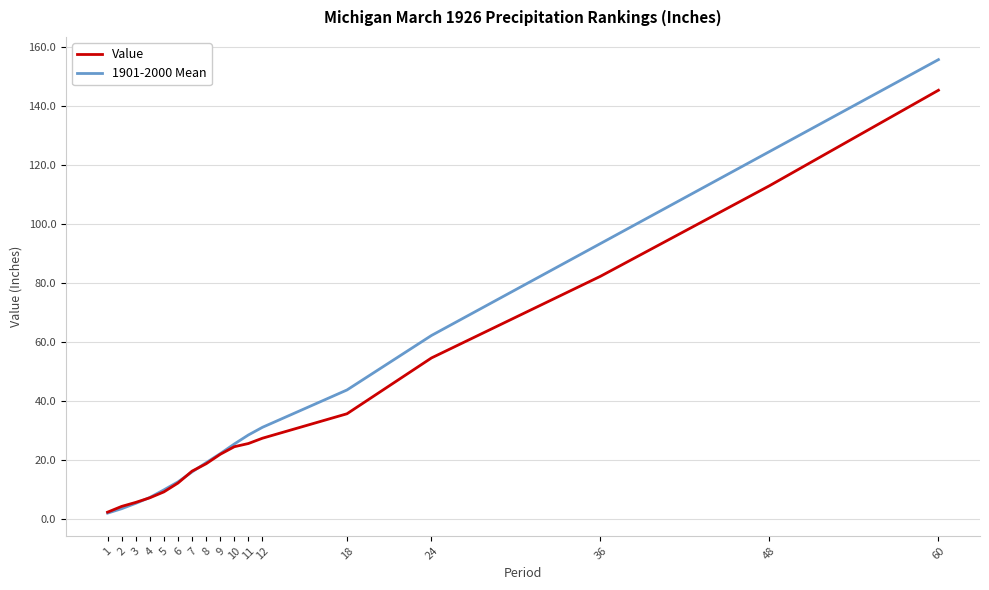

How many lines are shown in the chart?

2